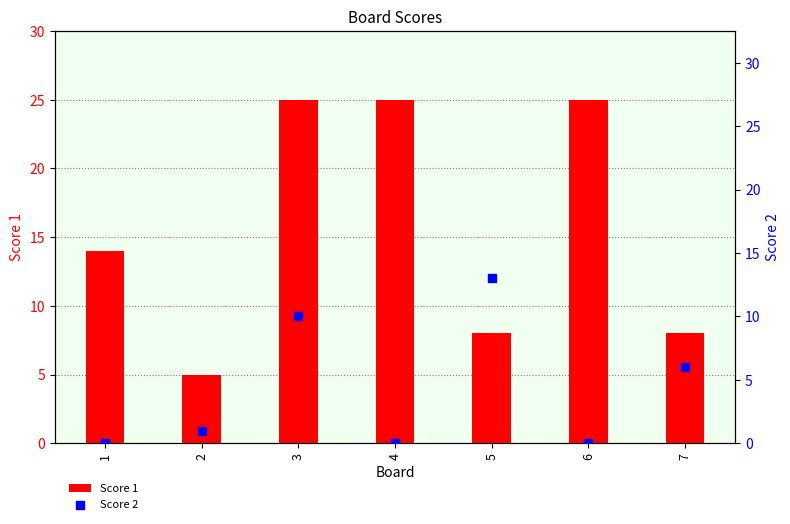

Which series contains the lowest Y value?

Score 2